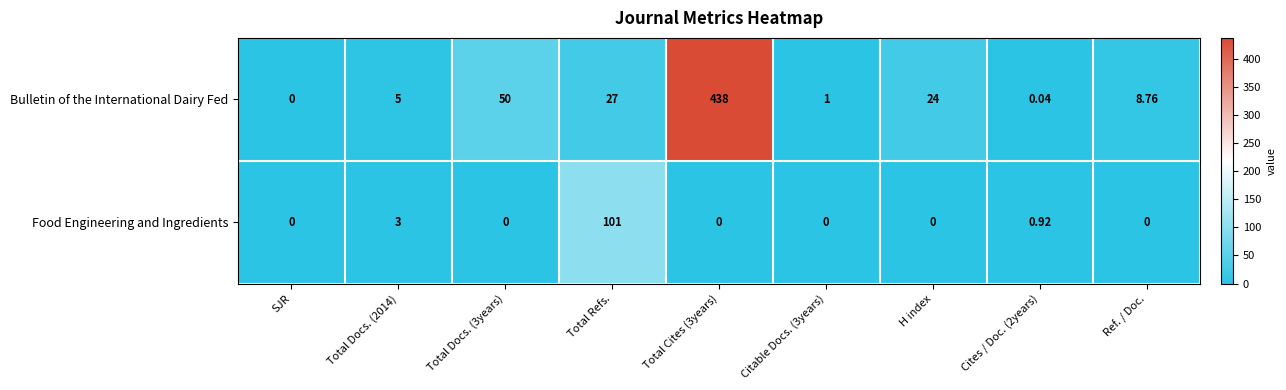

At Total Refs., list the series in order from smallest to largest.

Bulletin of the International Dairy Fed, Food Engineering and Ingredients